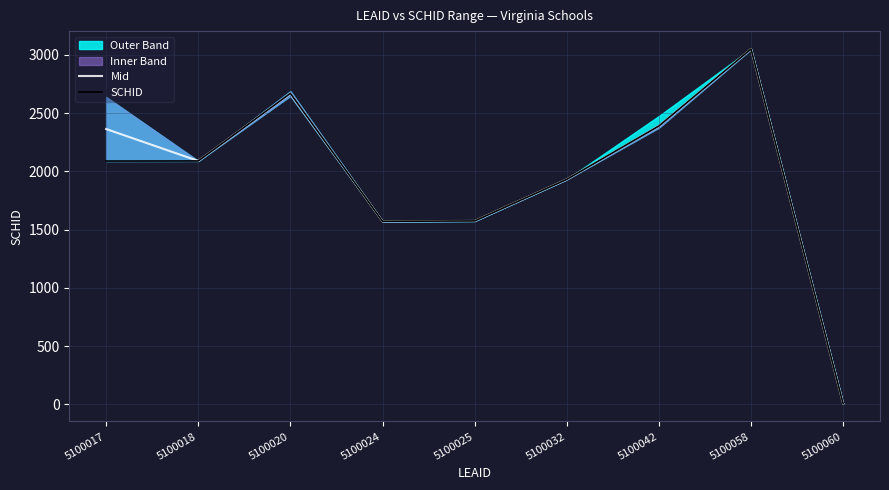

At which label is Mid closest to 1529?

5100024